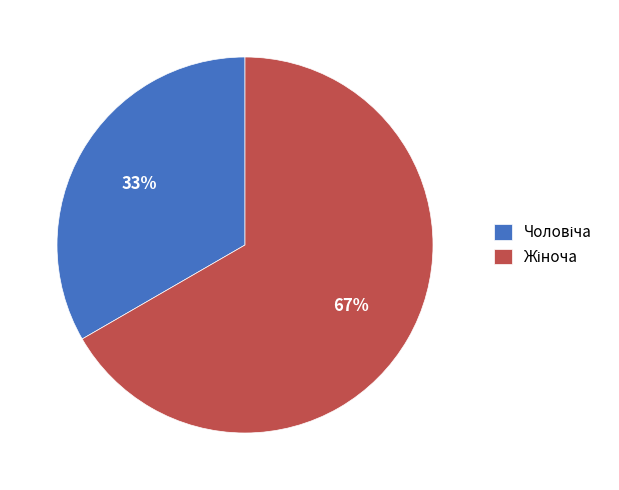

To the nearest percent, what is the average slice percentage?

50%